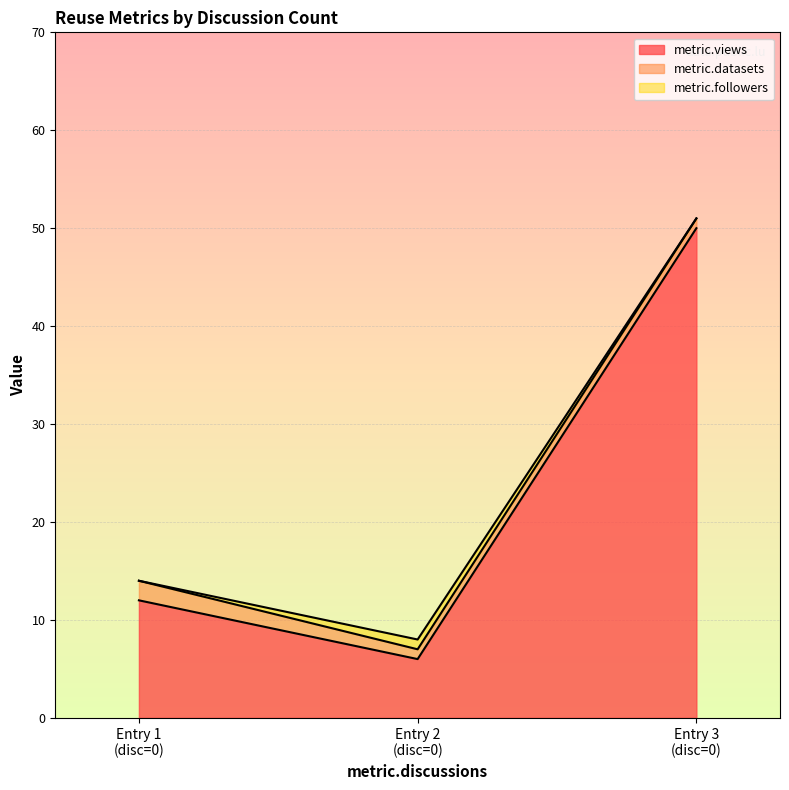

How many lines are shown in the chart?

3